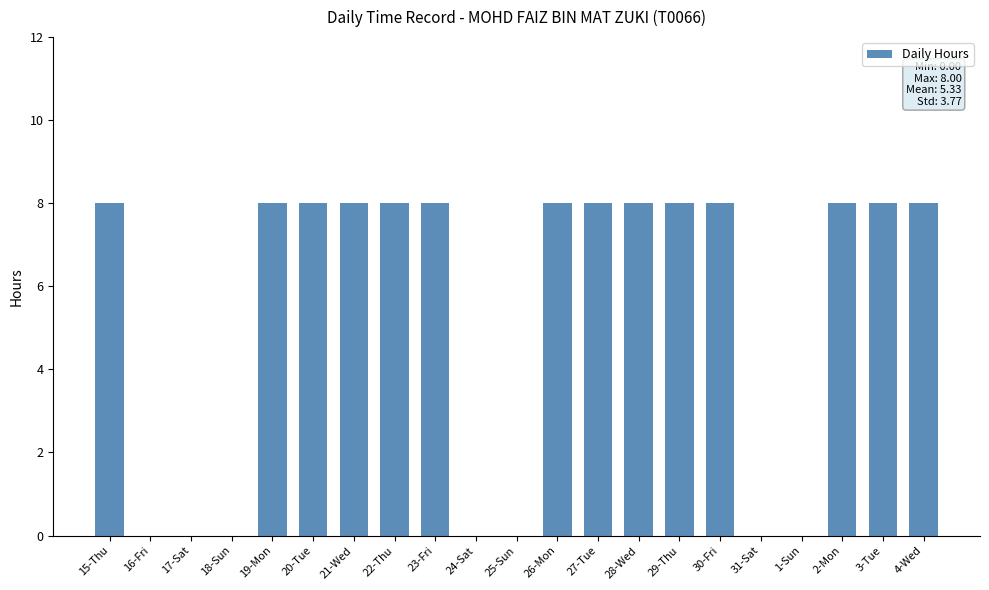

True or false: the data shows 6 at 30-Fri.

False